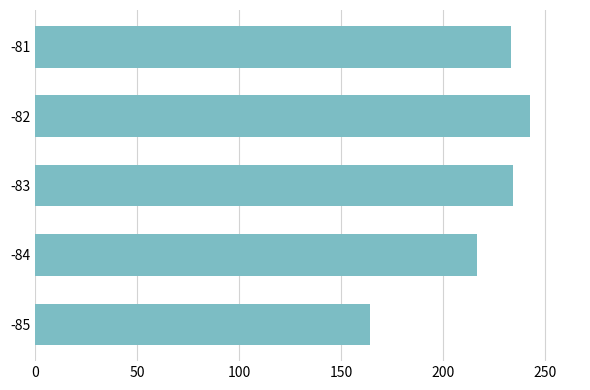

Is it true that the value at -83 is 113.7?

False